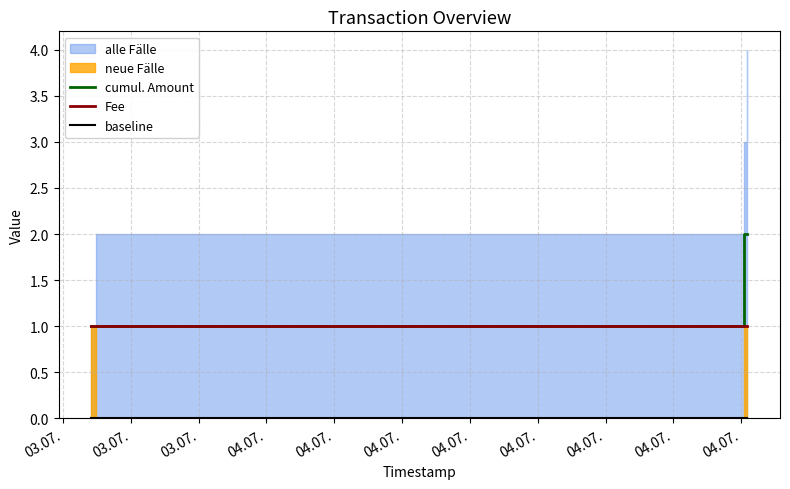

Does the chart display data point markers on the line(s)?

No